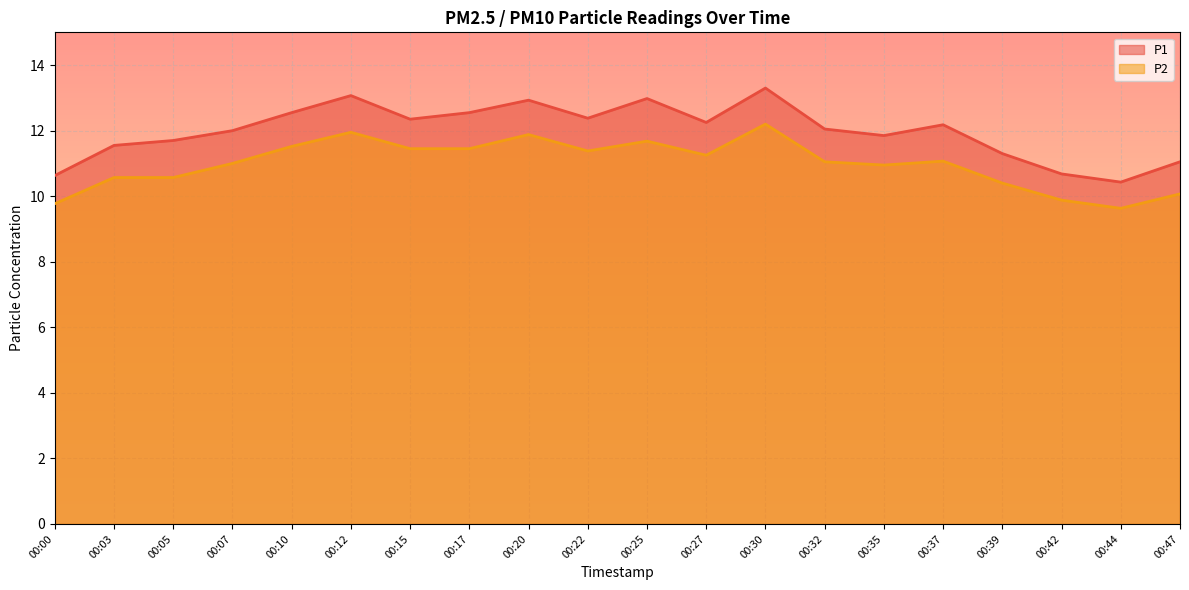

How many values in the P2 series exceed 11?

11